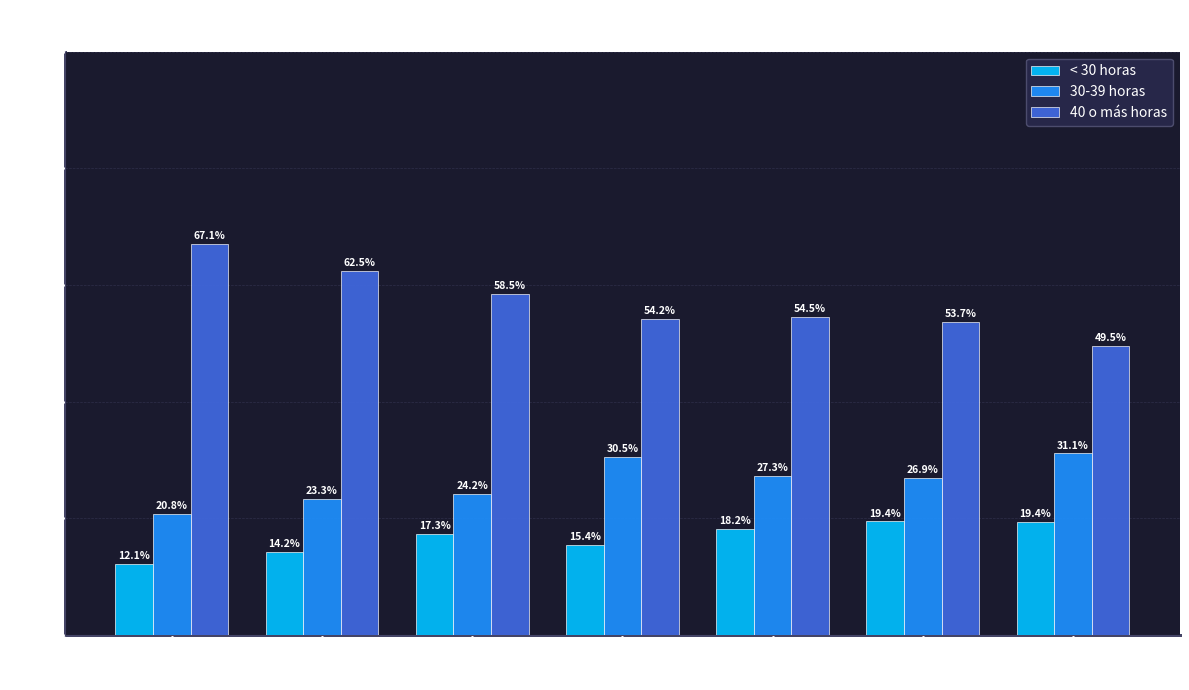

Rank the series by their average value, from lowest to highest.

< 30 horas, 30-39 horas, 40 o más horas